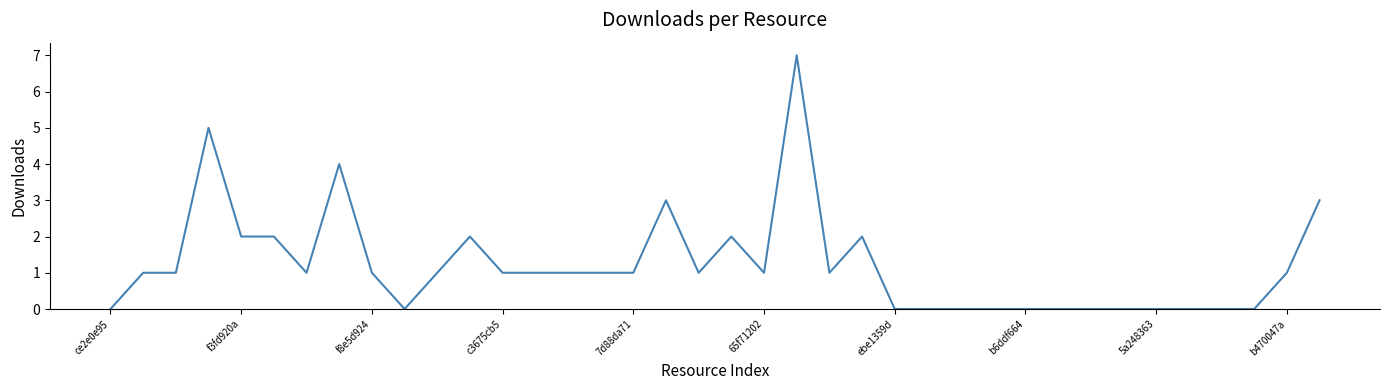

What is the difference between the maximum and minimum values?

7